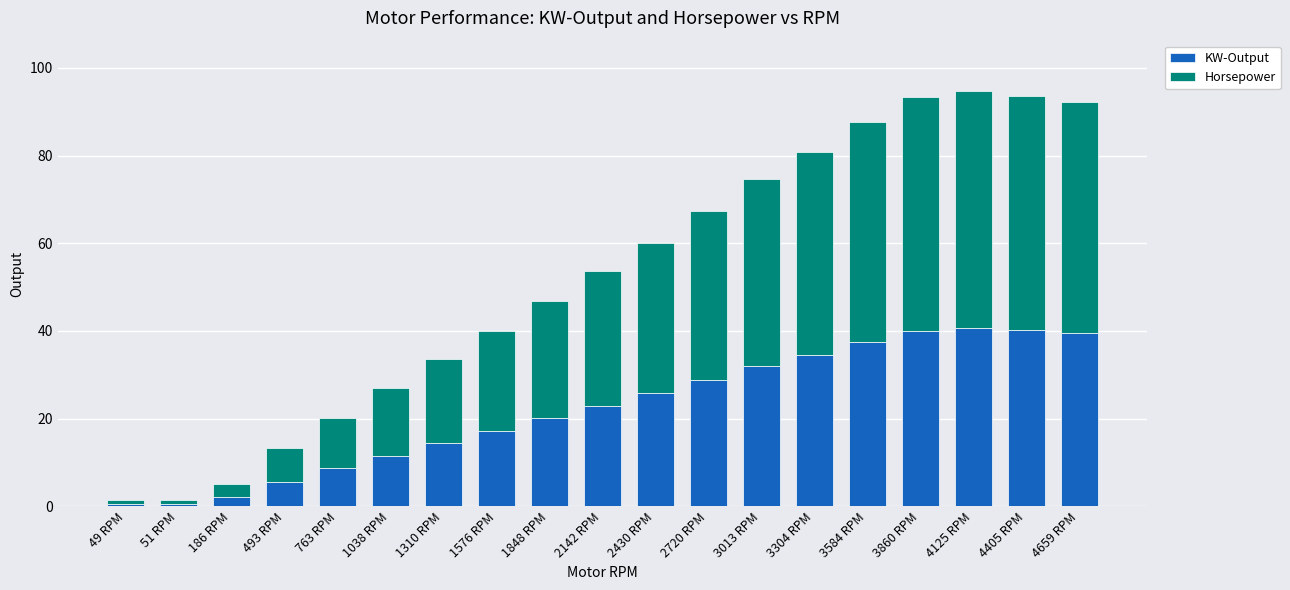

What is the difference between the maximum and minimum values in the KW-Output series?

40.0